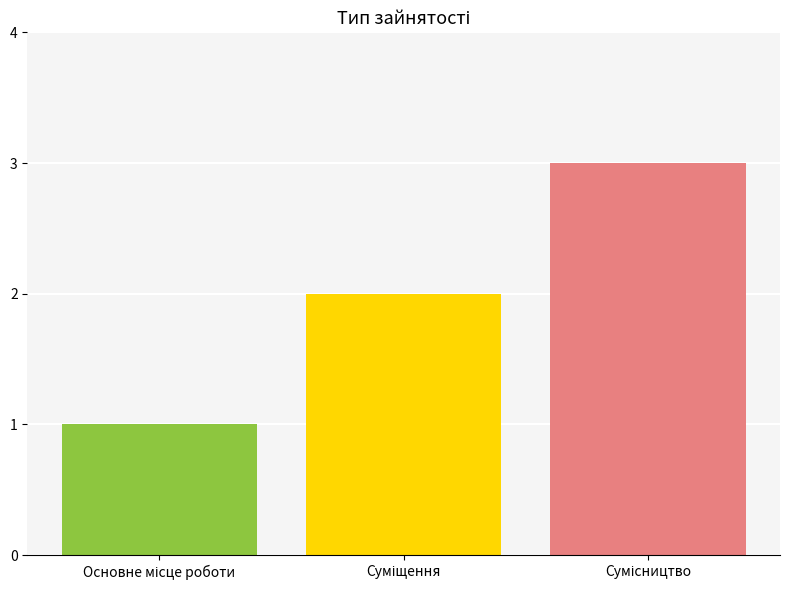

What is the sum of all values?

6